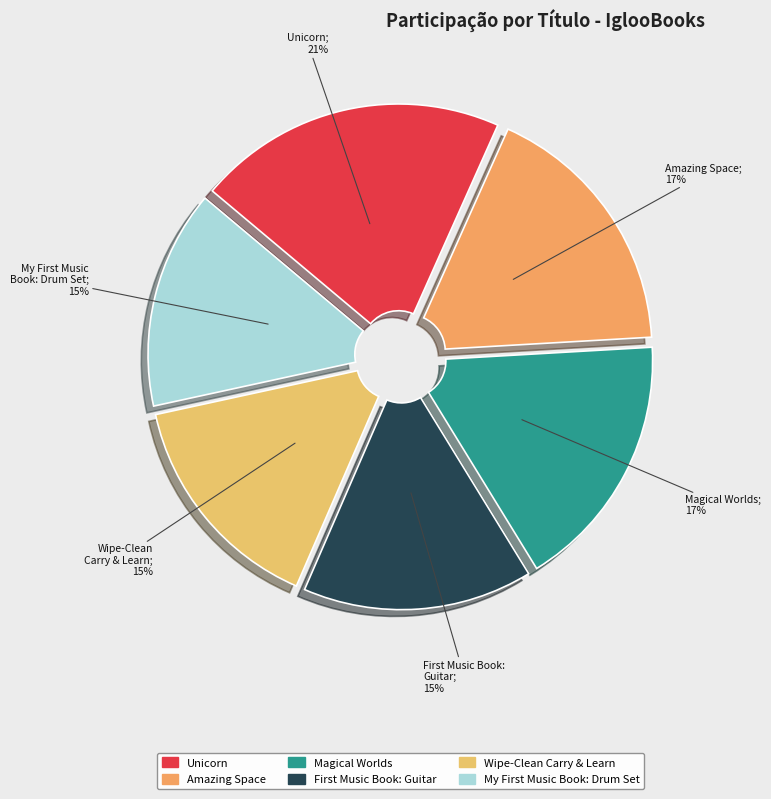

How many slices are in this pie chart?

6